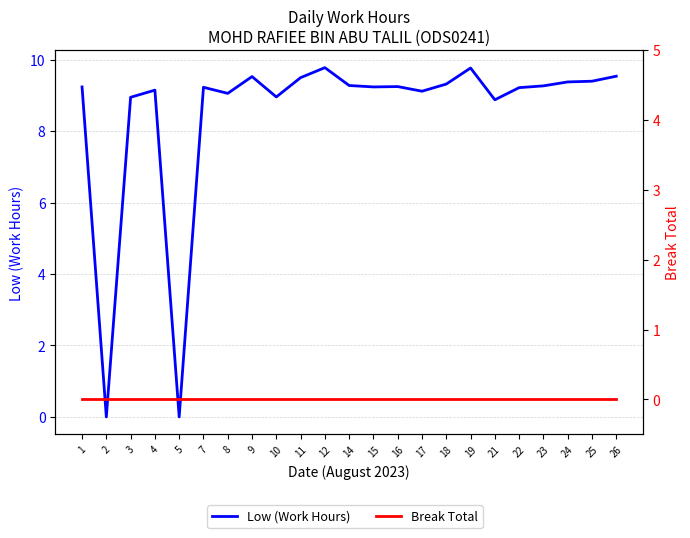

Rank the series at 22 from lowest to highest value.

Break Total, Low (Work Hours)